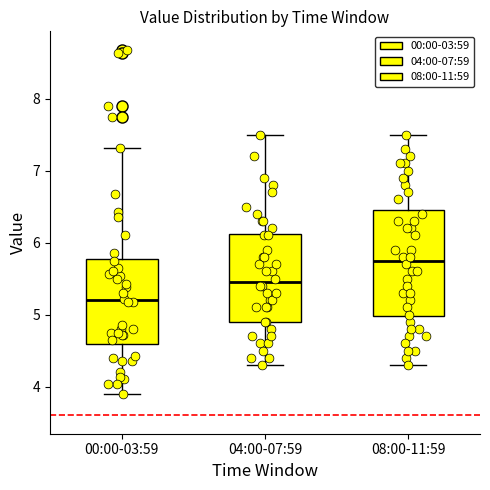

Comparing the boxes themselves (not the whiskers), which one is the tallest?

08:00-11:59